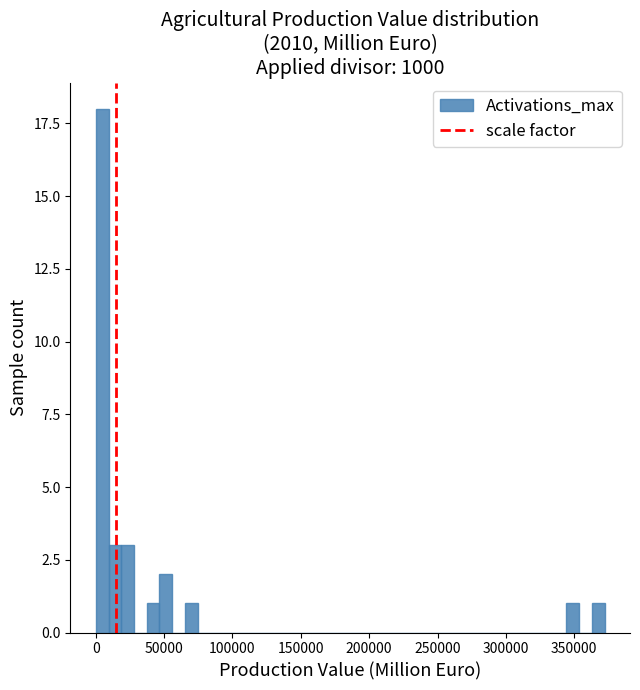

Read against the x-axis, roughly where is the centre of the tallest bar?

5000